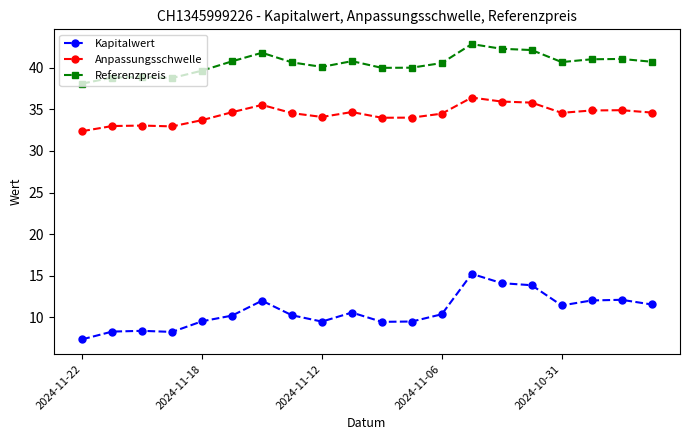

How many series are shown in this chart?

3